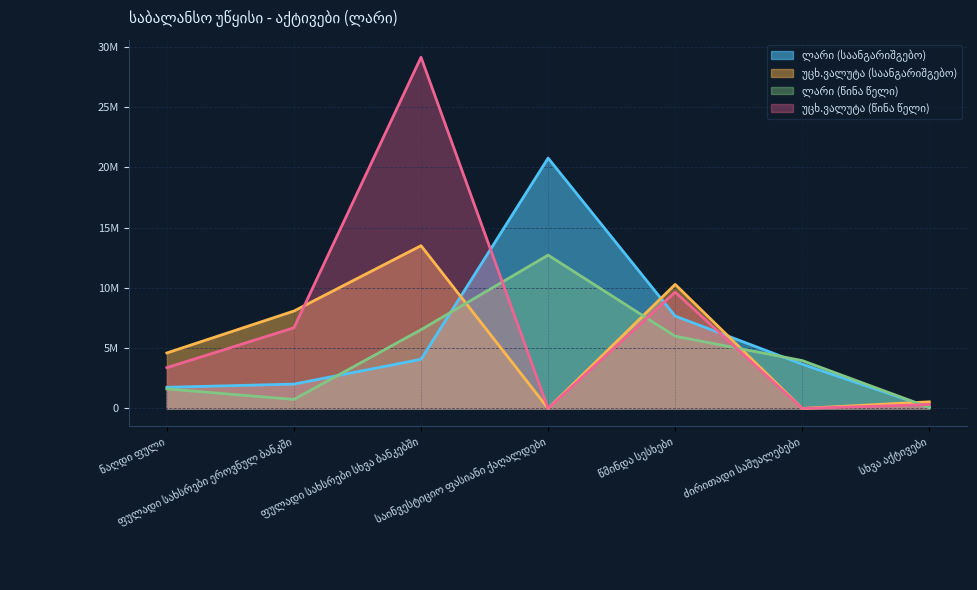

What is the difference between the ლარი (წინა წელი) values at ფულადი სახსრები სხვა ბანკებში and ნაღდი ფული?

4911391